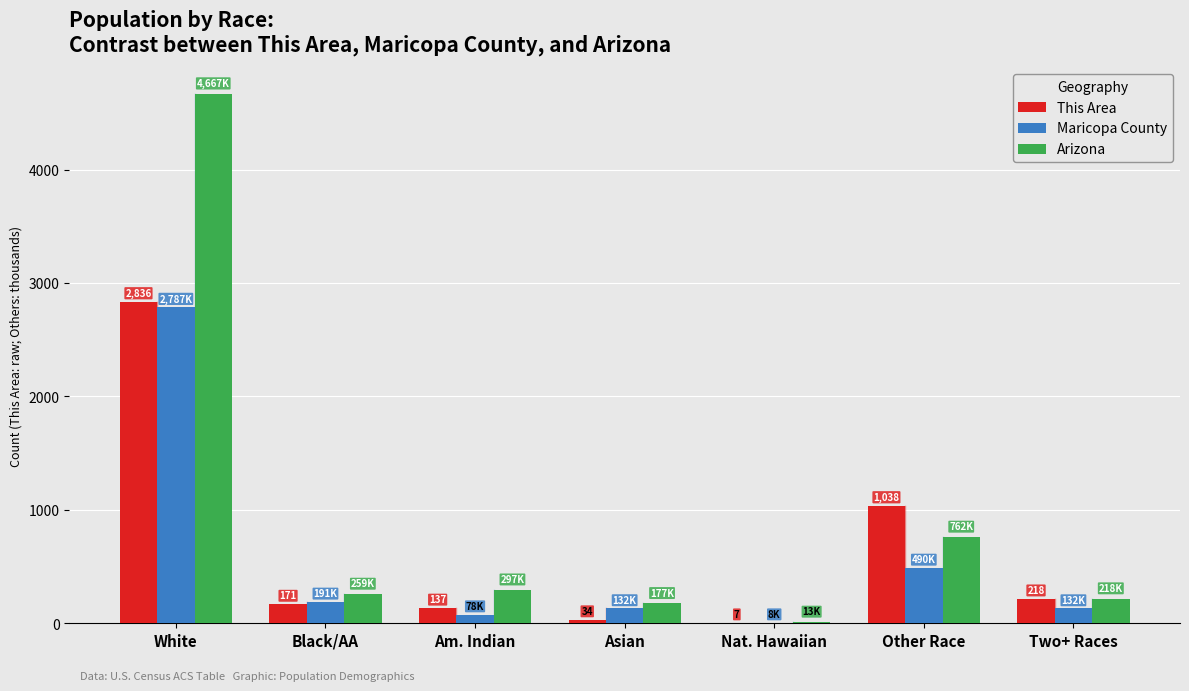

At which label is This Area closest to 1421?

Other Race